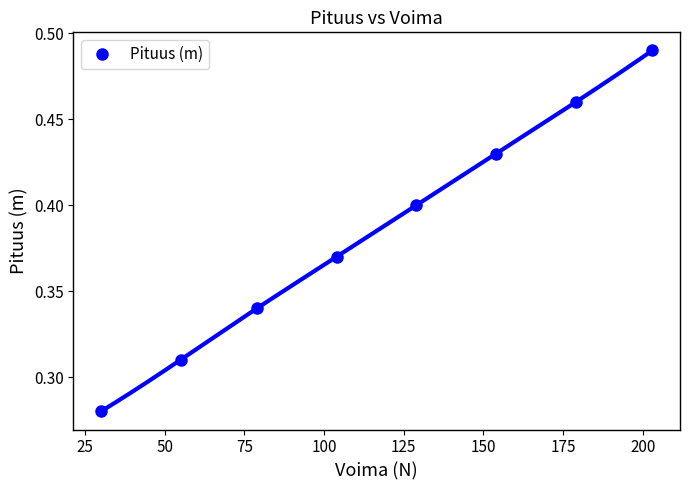

True or false: the data shows 0.7 at 100.

False